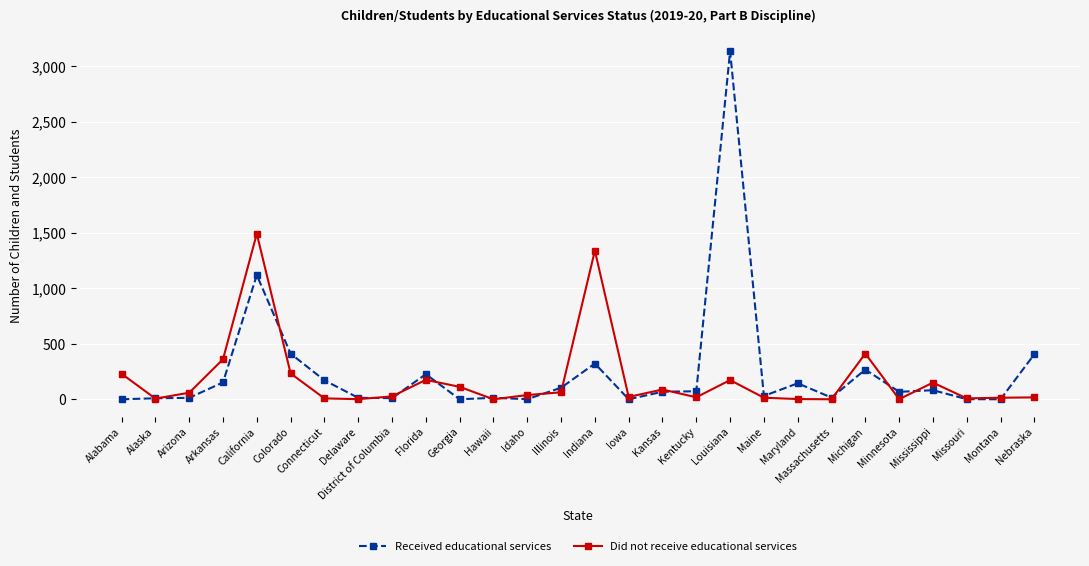

At which label does Received educational services reach its peak?

Louisiana